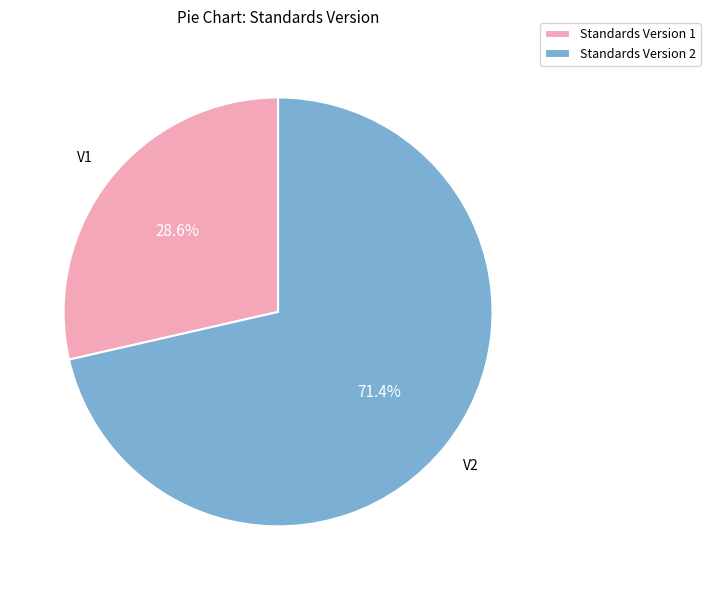

What portion of the pie excludes Standards Version 1?

71.4%